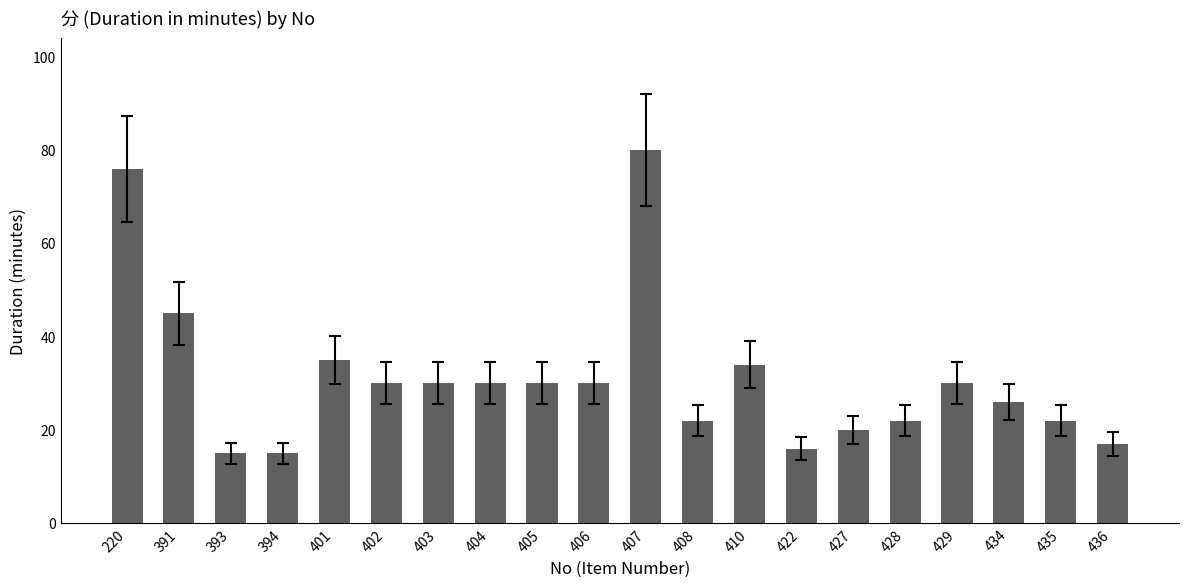

What is the value of the 14th bar from the left?

16